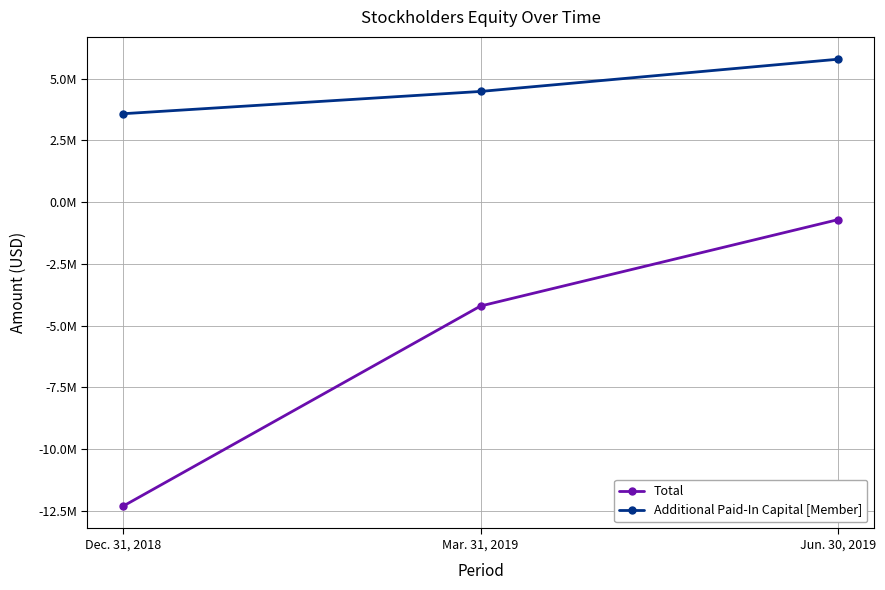

What are all the series names shown in the legend?

Total, Additional Paid-In Capital [Member]